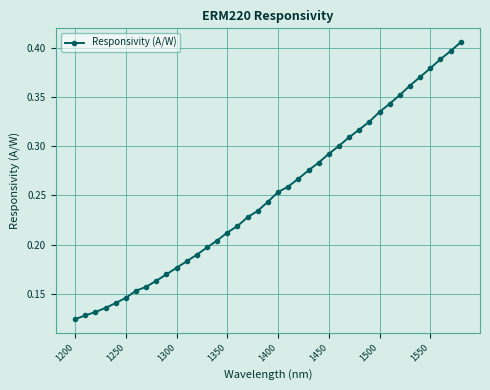

What is the sum of all values?

9.7